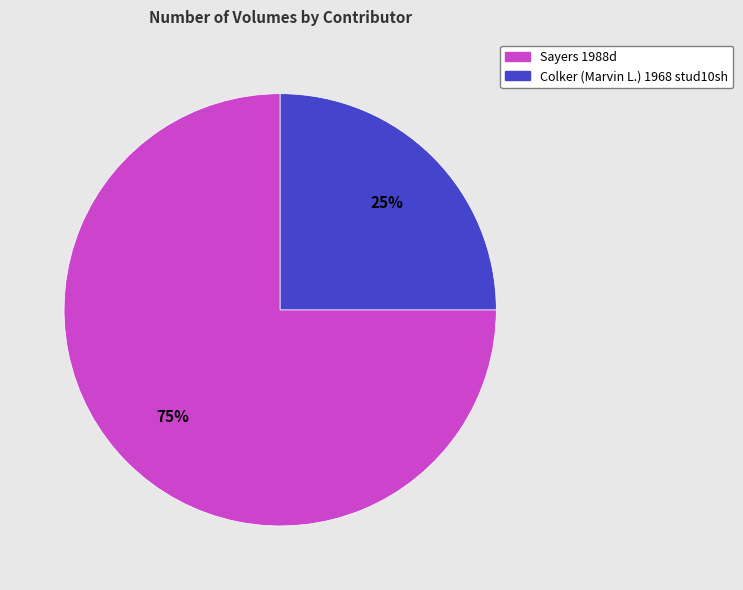

Is the sum of Sayers 1988d and Colker (Marvin L.) 1968 stud10sh greater than half?

Yes